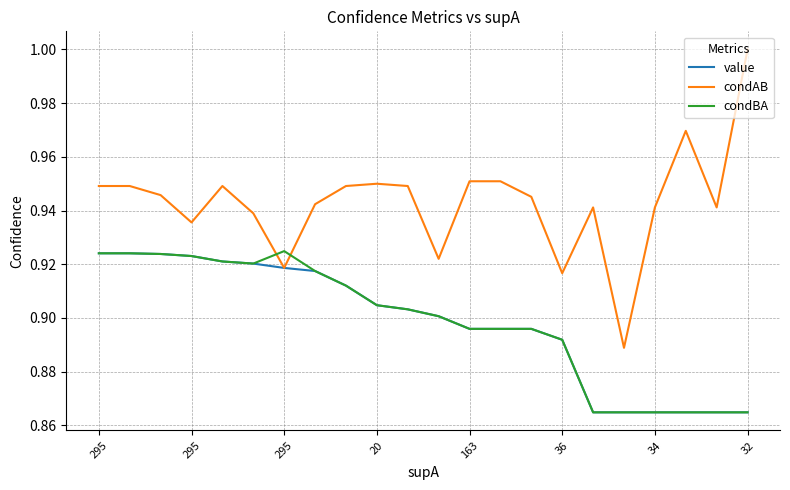

Which series has the widest spread of values?

condAB